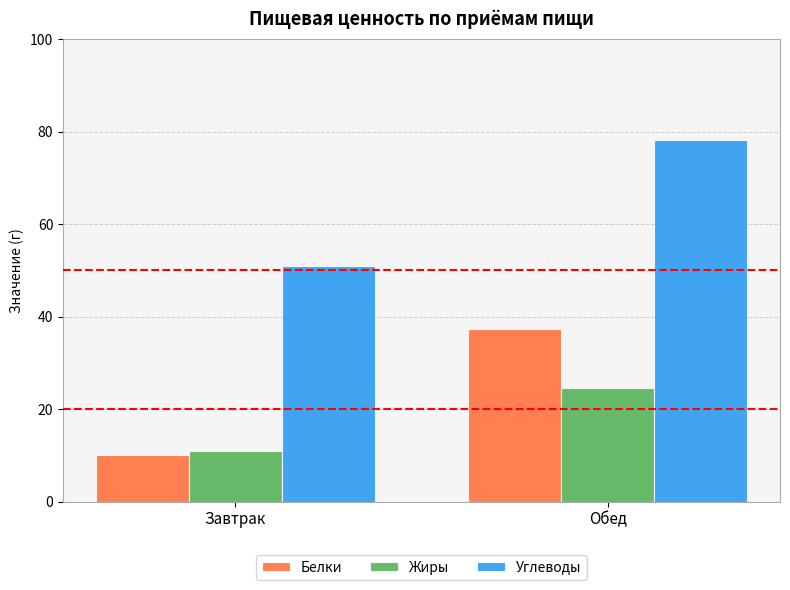

Which series has the widest spread of values?

Белки